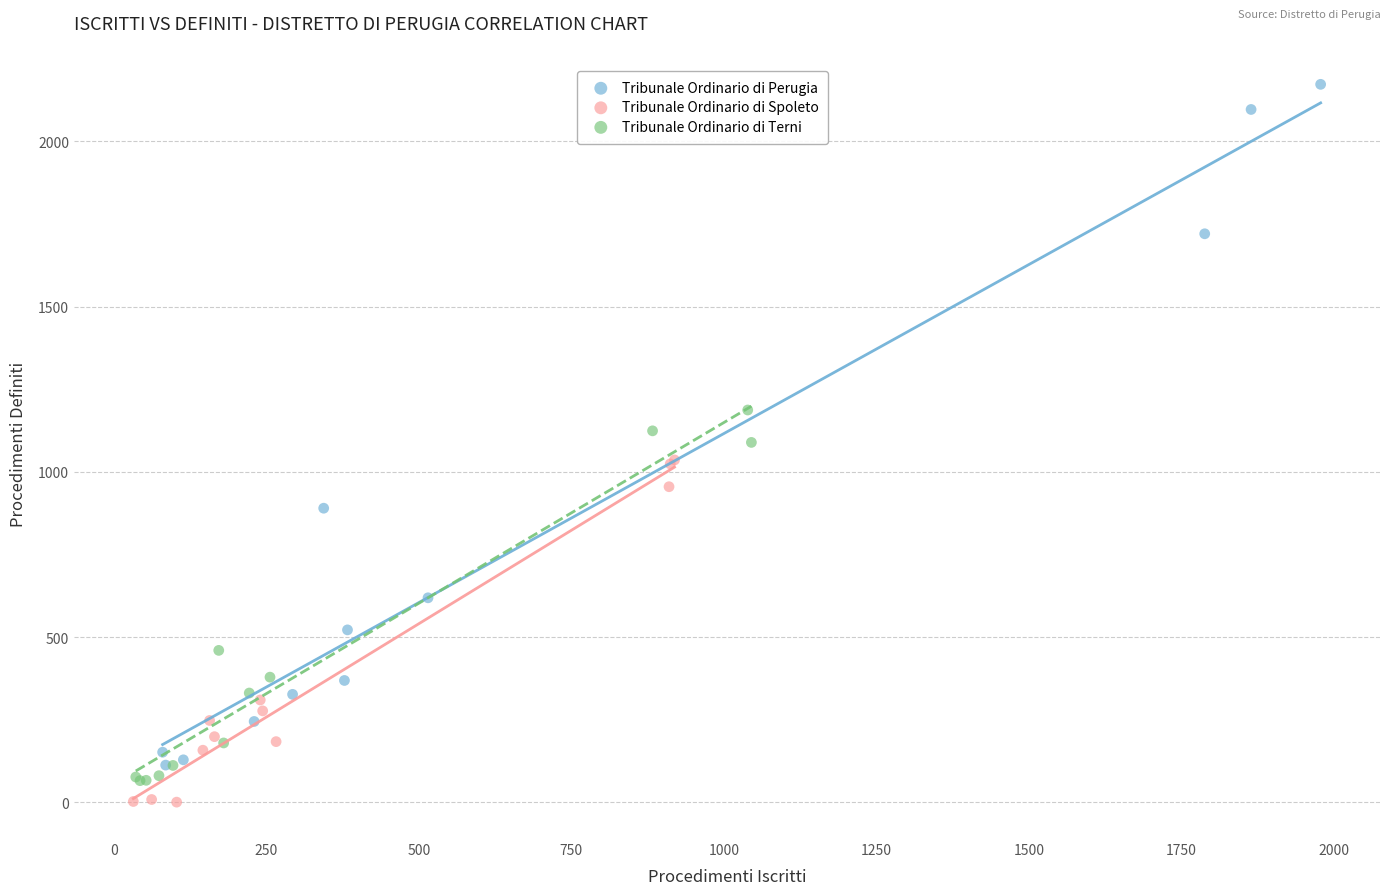

Which series reaches the maximum Y coordinate?

Tribunale Ordinario di Perugia